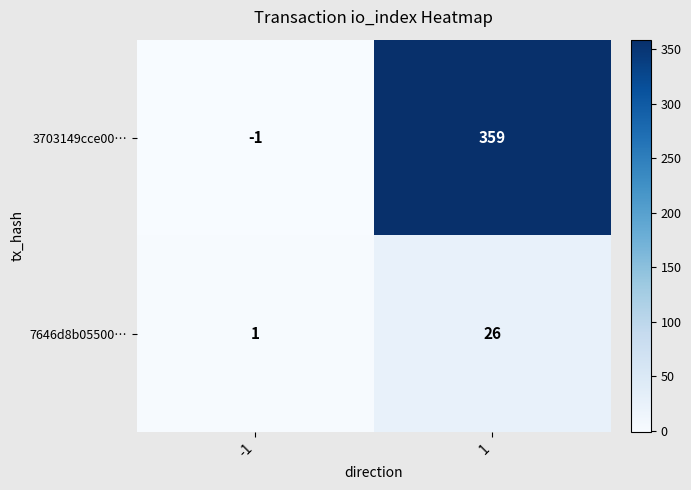

Is it true that 7646d8b05500… equals 1 at -1?

True